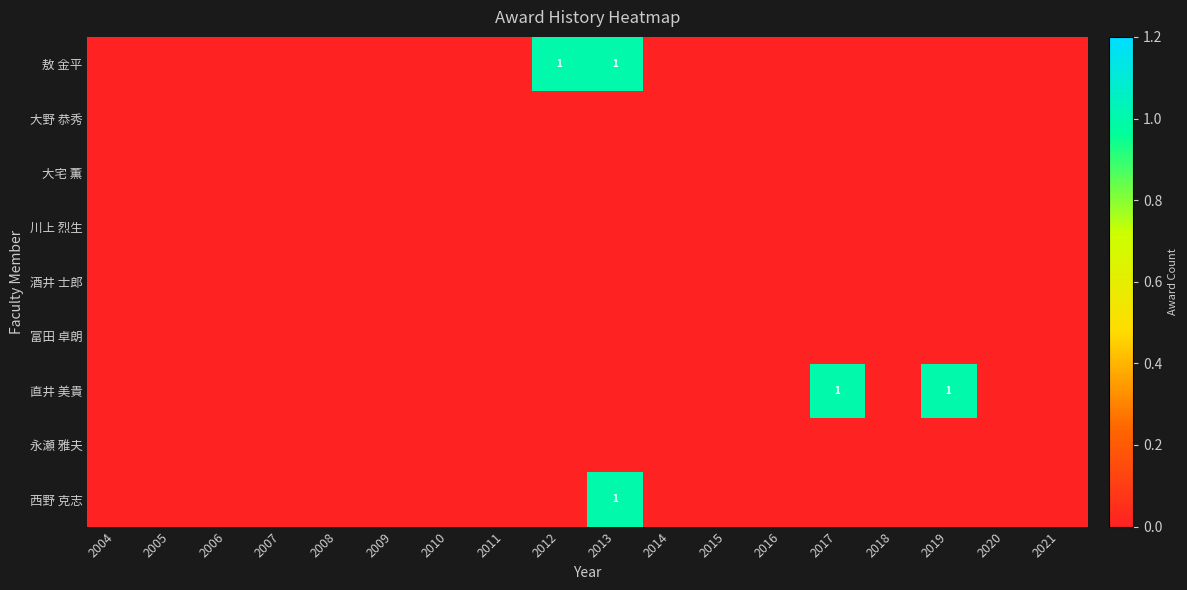

At how many categories does at least one series exceed 0?

4